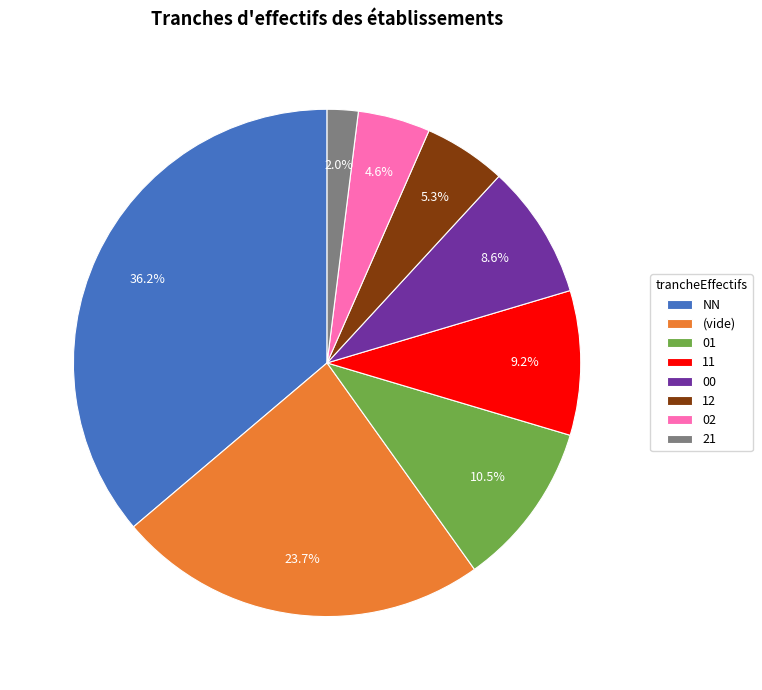

To the nearest percent, what is the average slice percentage?

12%